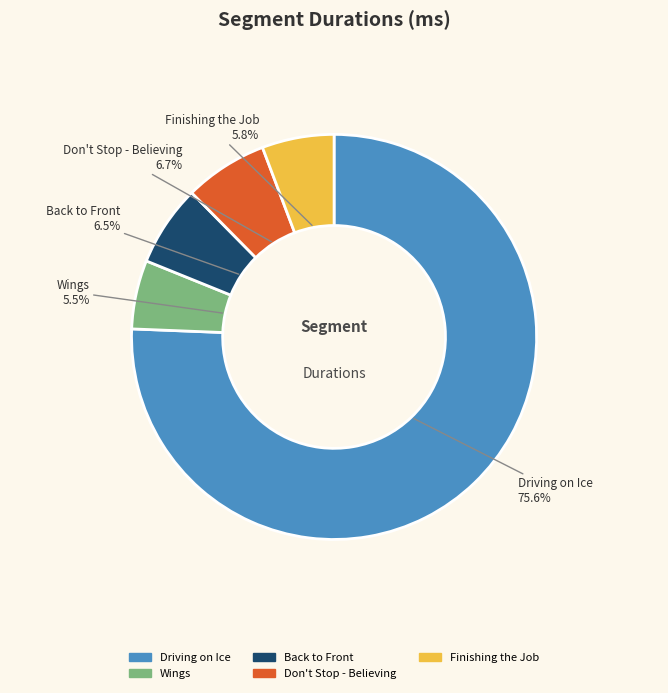

Is there a majority slice in this chart?

Yes